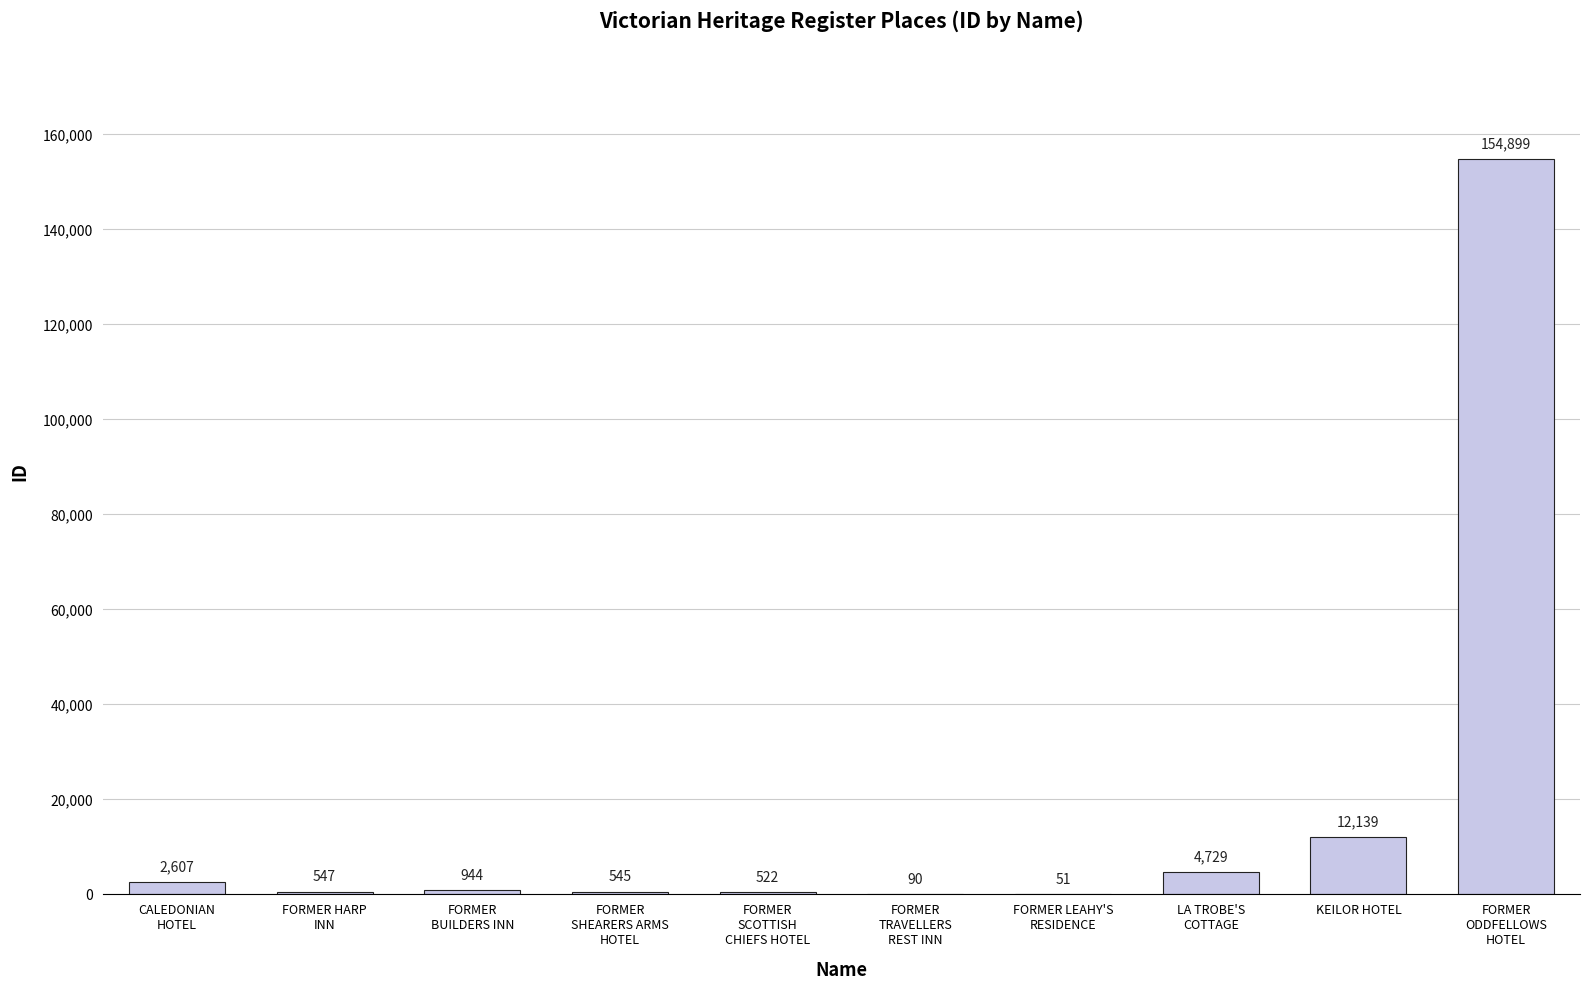

Between KEILOR HOTEL and FORMER LEAHY'S
RESIDENCE, which is larger?

KEILOR HOTEL